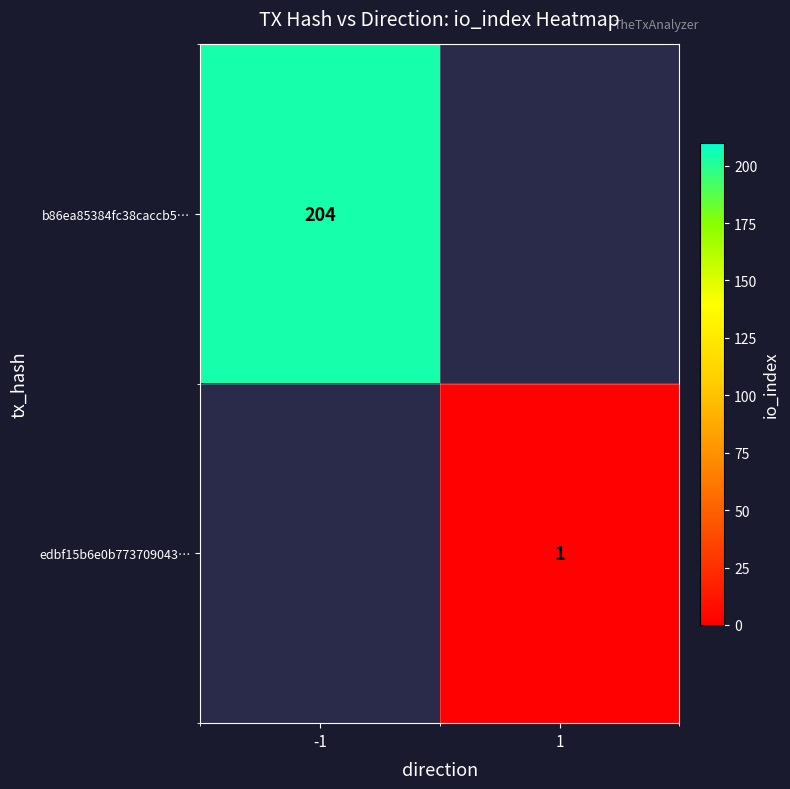

The value of edbf15b6e0b773709043… at 1 is 1.4. True or false?

False